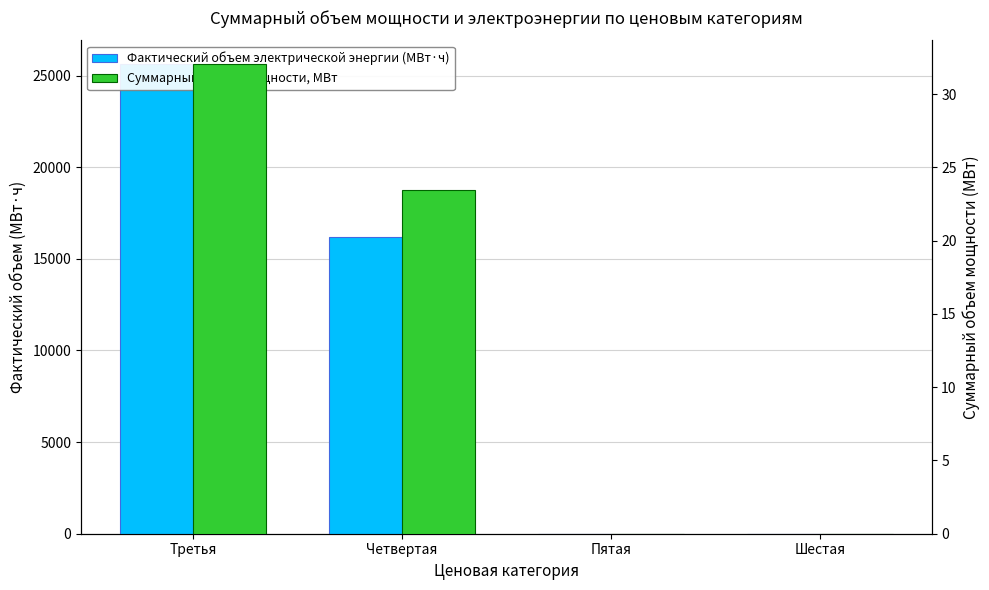

Rank the series at Третья from lowest to highest value.

Суммарный объем мощности, МВт, Фактический объем электрической энергии (МВт·ч)